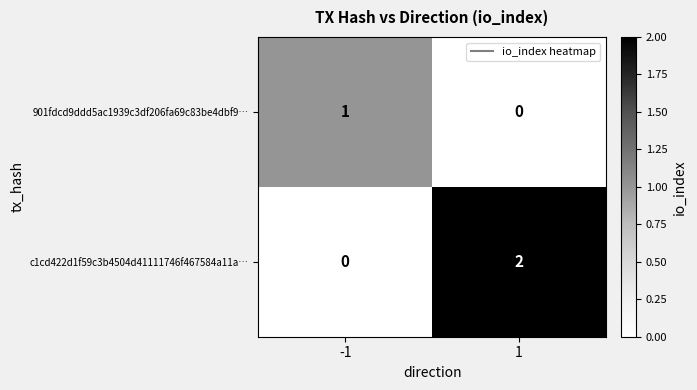

Rank the series by their average value, from lowest to highest.

901fdcd9ddd5ac1939c3df206fa69c83be4dbf9…, c1cd422d1f59c3b4504d41111746f467584a11a…